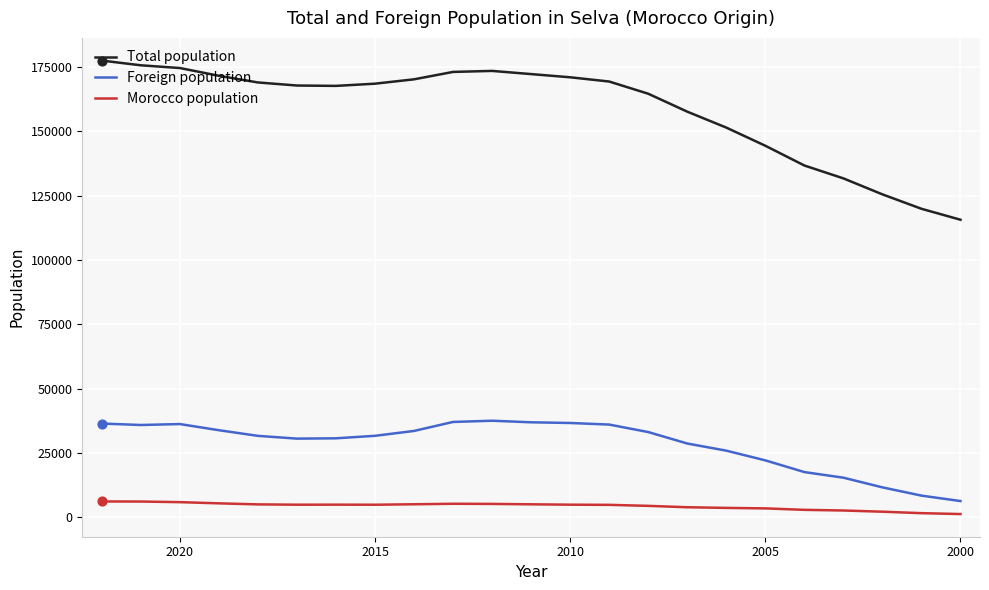

Which series contains the highest Y value?

Total population